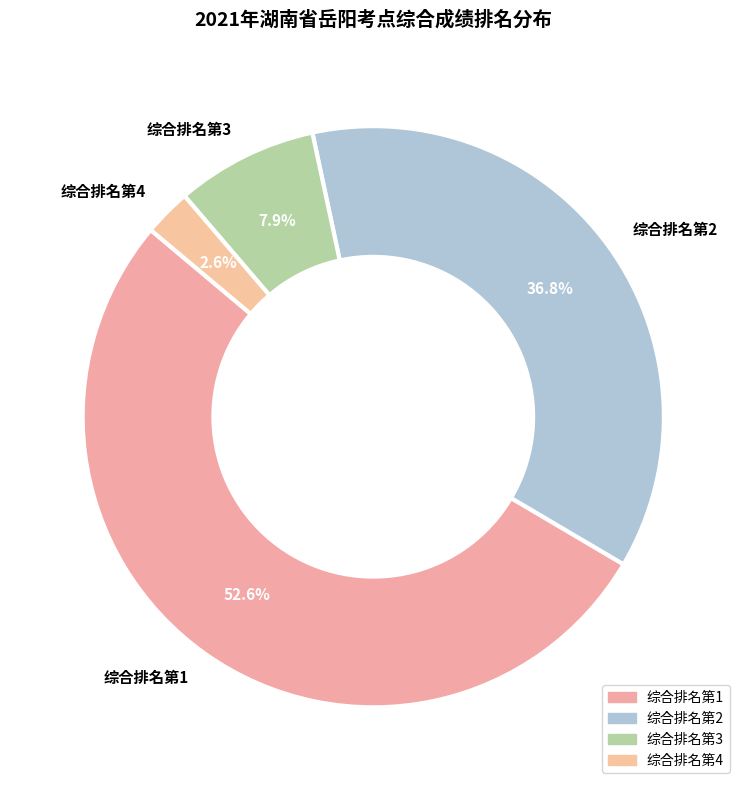

Which category has the smallest portion of the pie?

综合排名第4